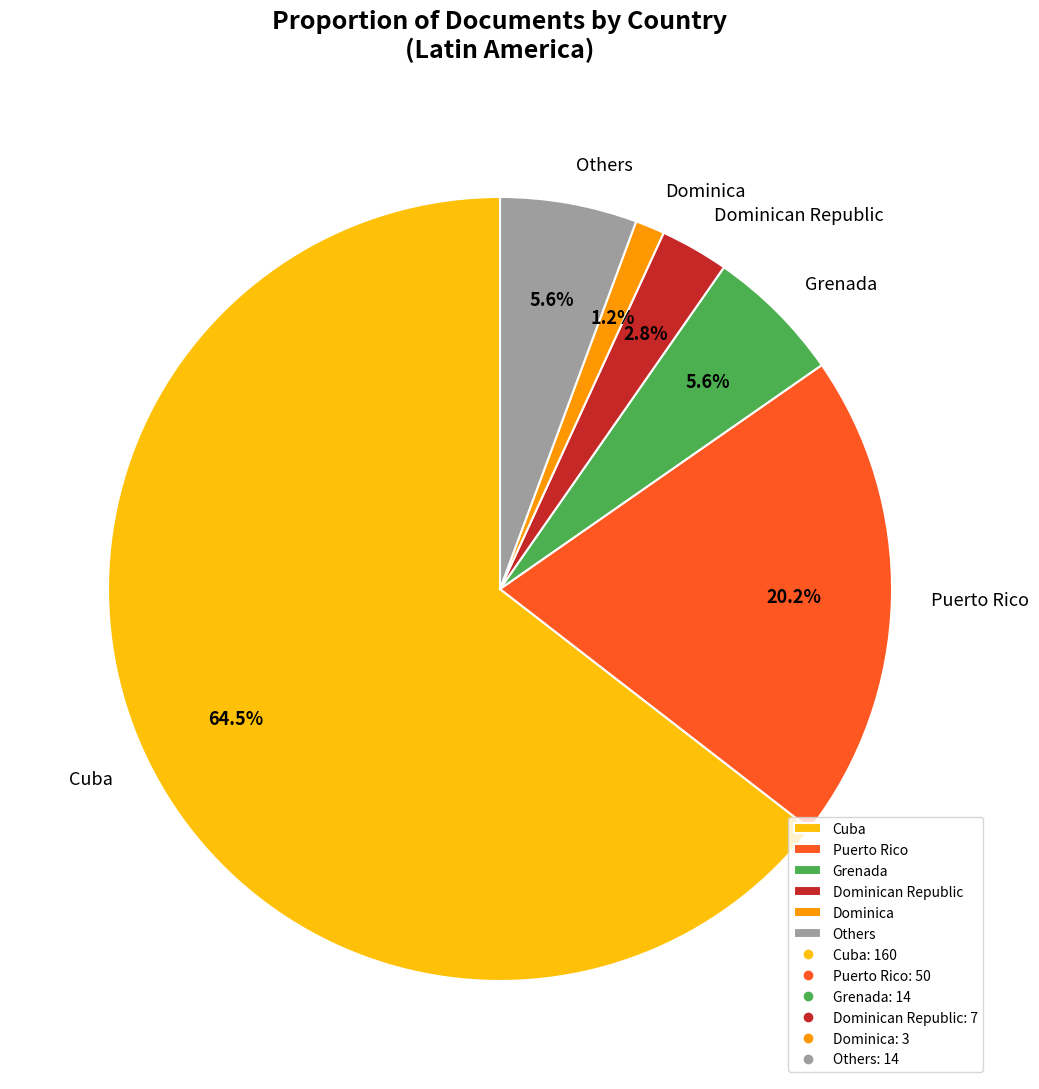

Combined, what portion of the pie is Others and Puerto Rico?

25.8%